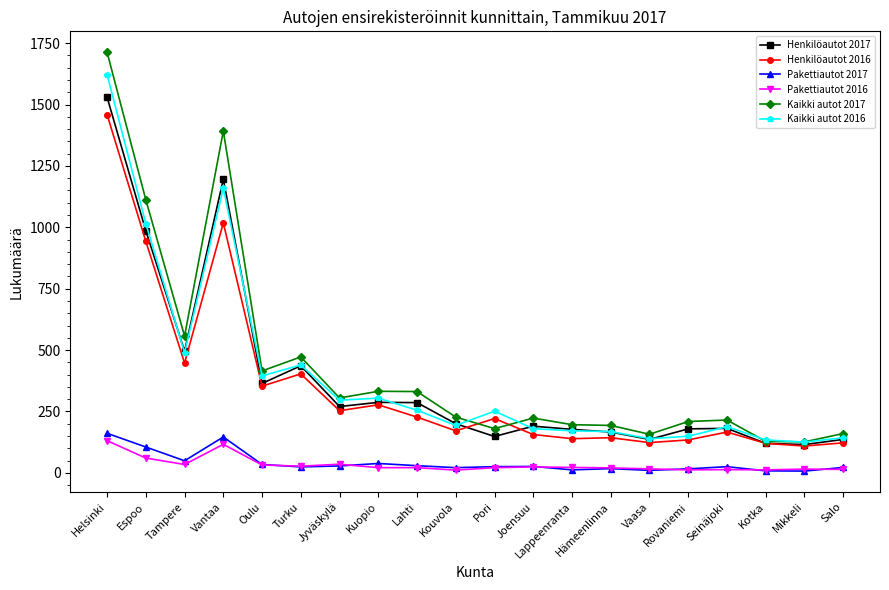

Is it true that Henkilöautot 2017 equals 364 at Oulu?

True